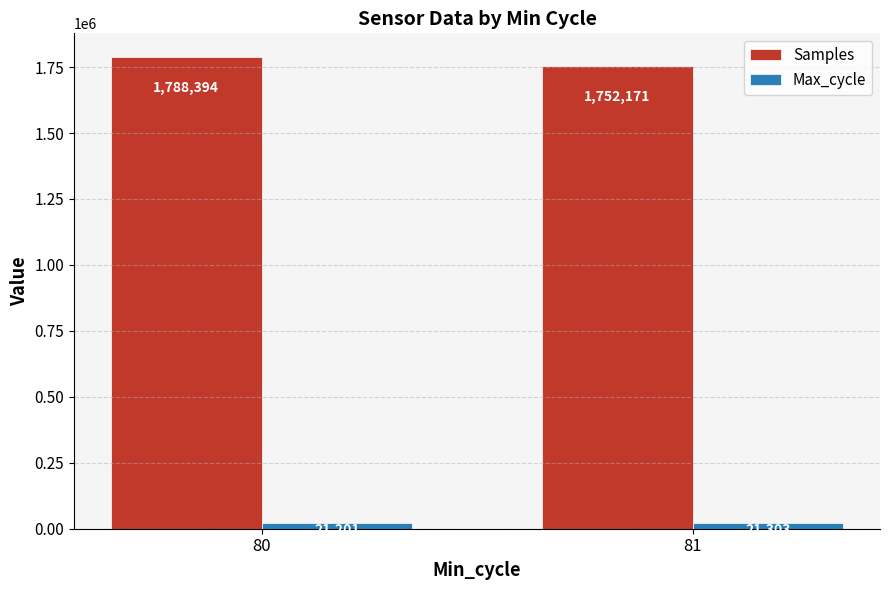

At which category is the sum across all series the highest?

80